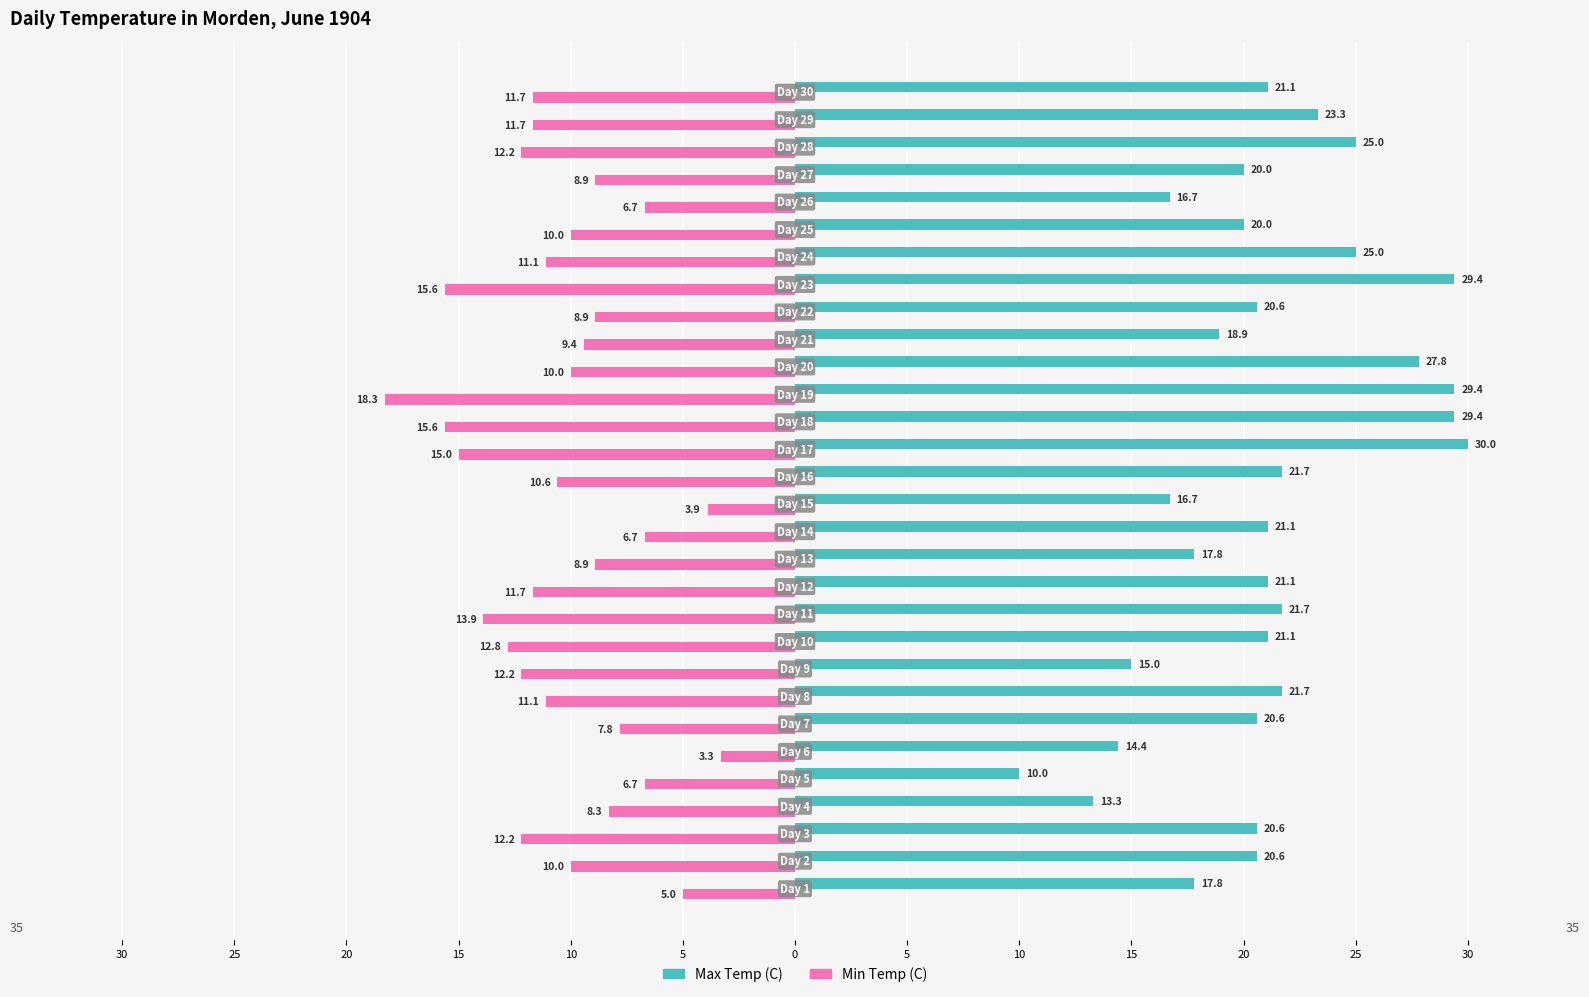

What are all the series names shown in the legend?

Max Temp (C), Min Temp (C)